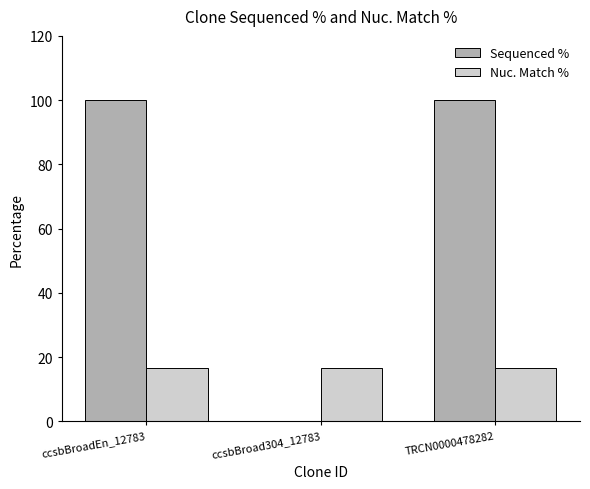

What is the sum of the Nuc. Match % values at TRCN0000478282 and ccsbBroad304_12783?

33.0